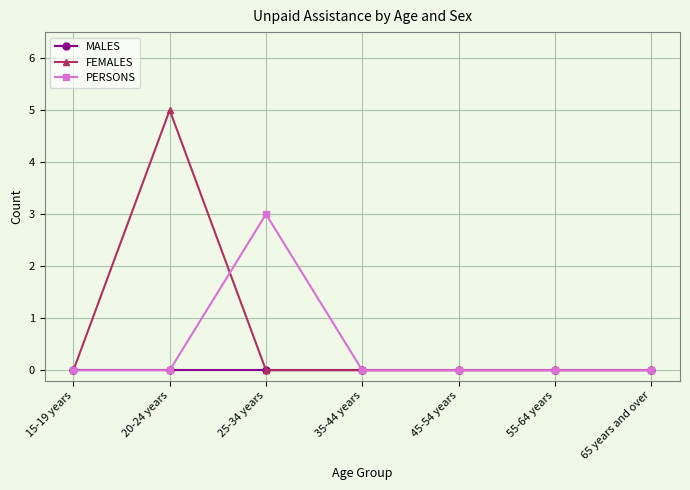

True or false: FEMALES has more than 0 points higher than both neighbors.

True